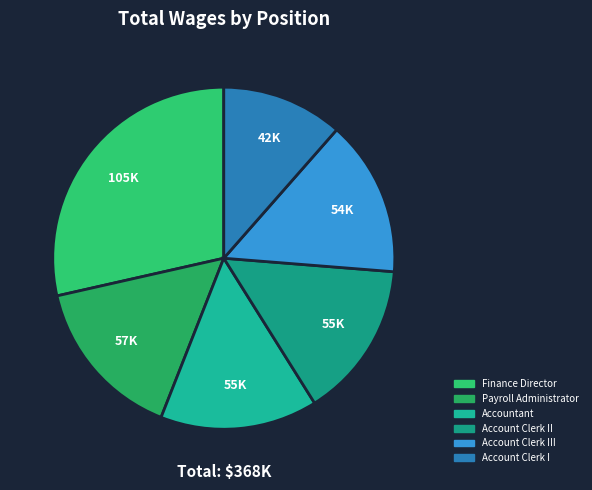

The Account Clerk II slice represents 15% of the pie. True or false?

True